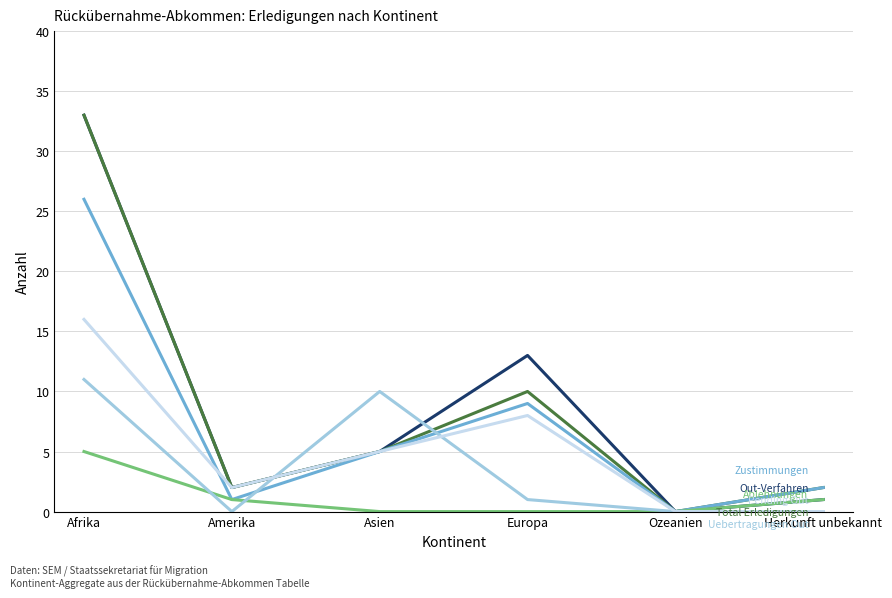

Does the chart have visible grid lines?

Yes